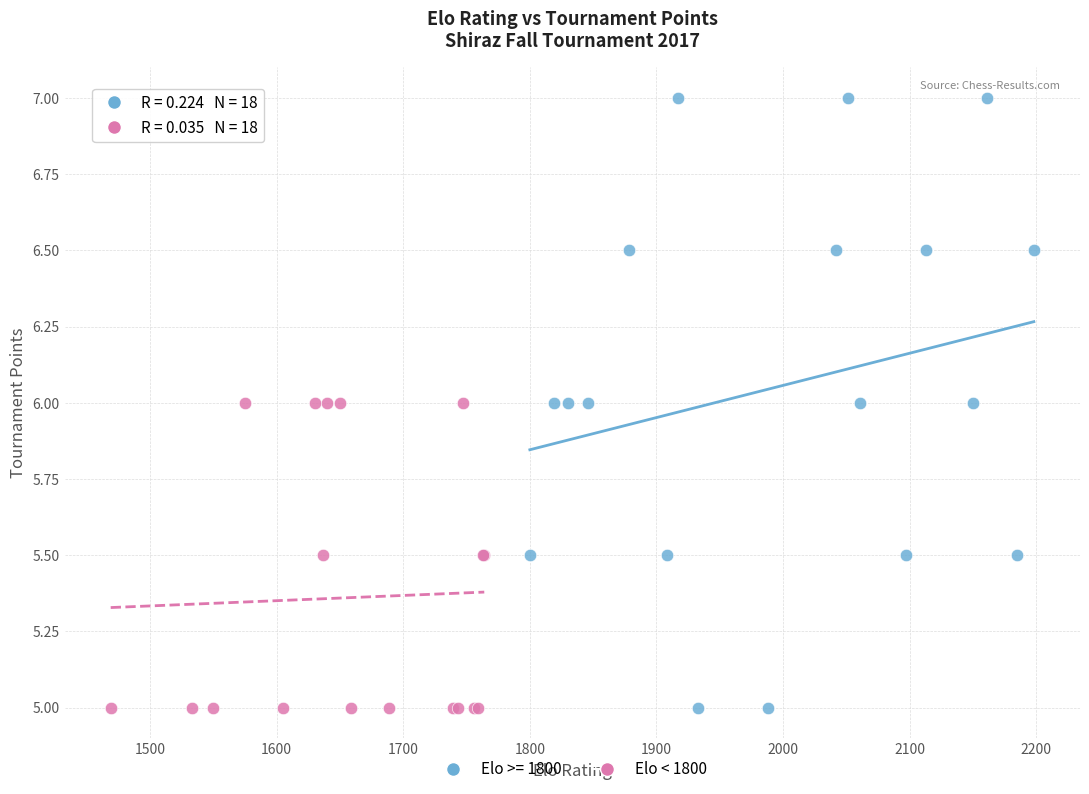

Which series reaches the maximum Y coordinate?

Elo >= 1800